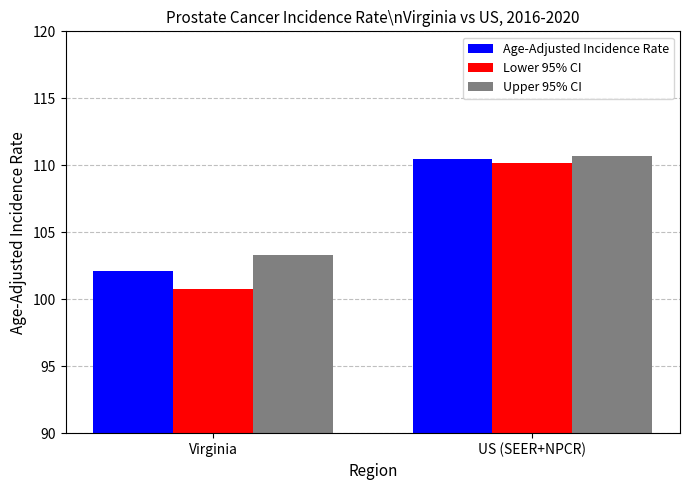

What is the difference between the Lower 95% CI values at US (SEER+NPCR) and Virginia?

9.4